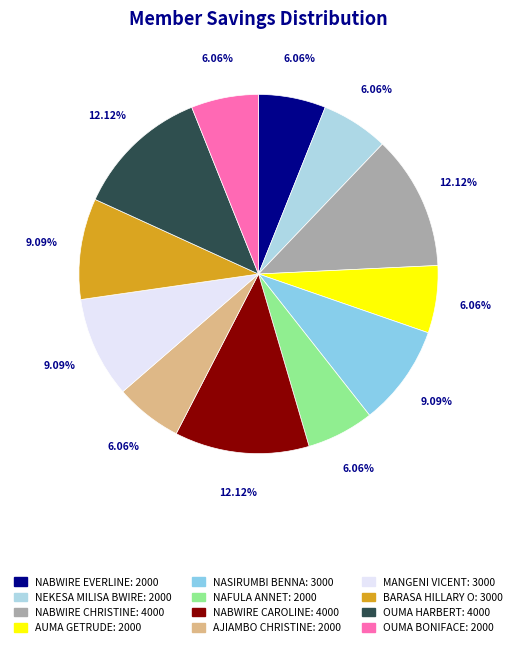

Which category has the biggest portion of the pie?

NABWIRE CHRISTINE